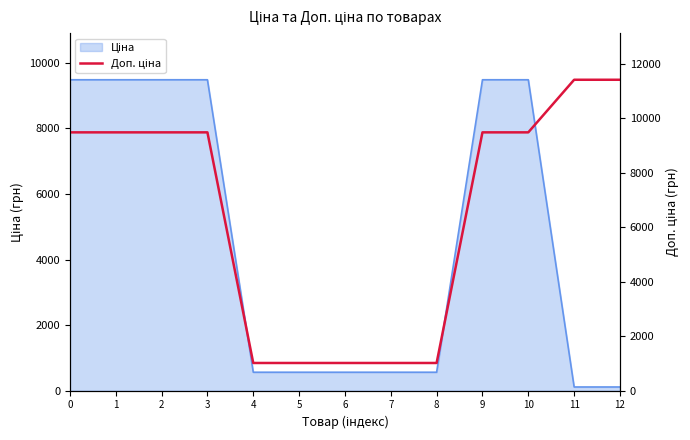

How many values exceed 9480?

8